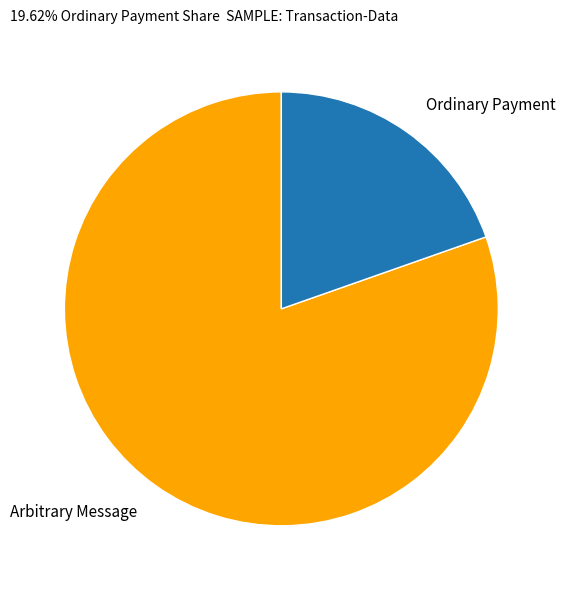

Combined, do Ordinary Payment and Arbitrary Message account for over 50%?

Yes